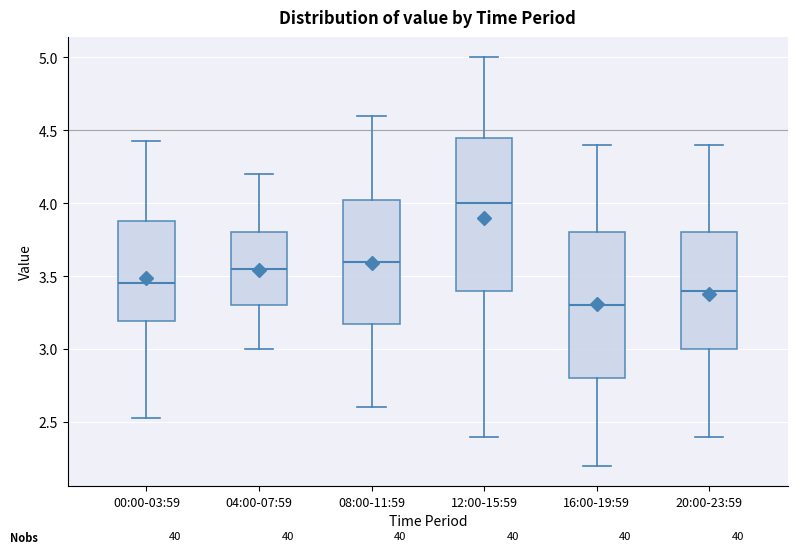

Which box is the tallest, from its lower edge to its upper edge?

12:00-15:59